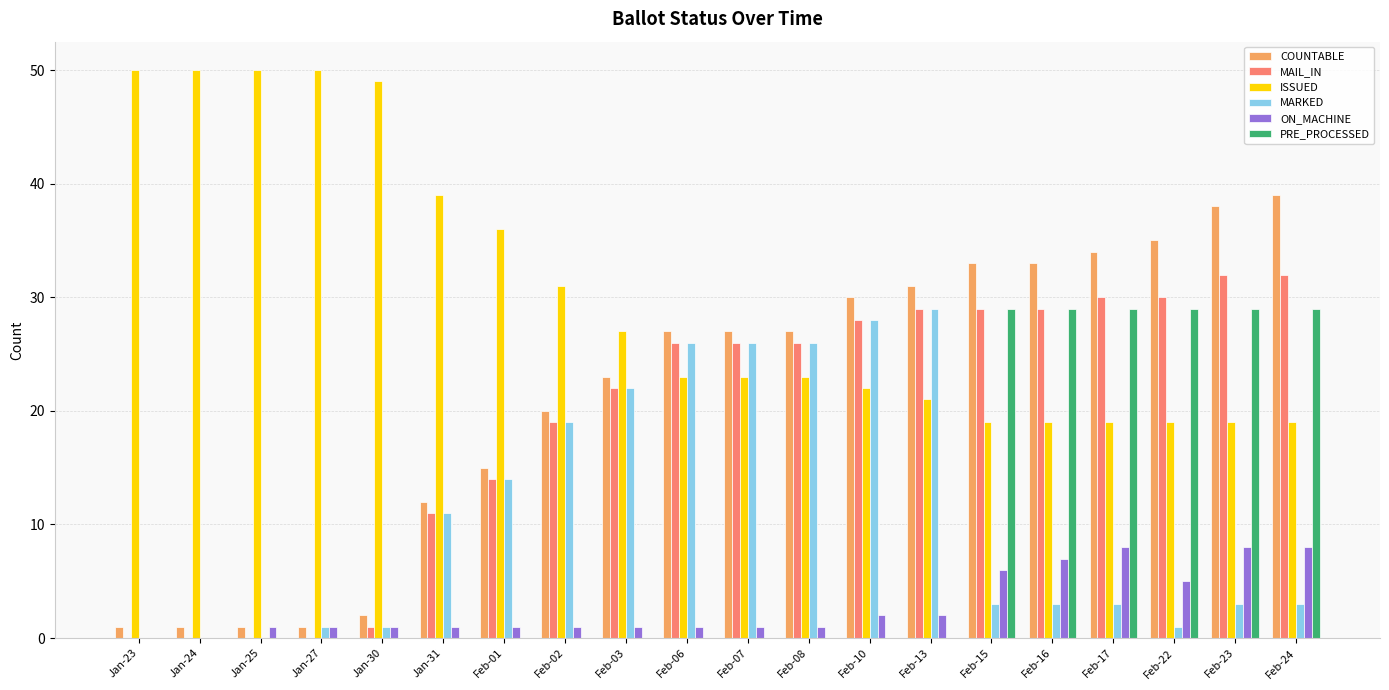

What is the total value across all series at Feb-24?

130